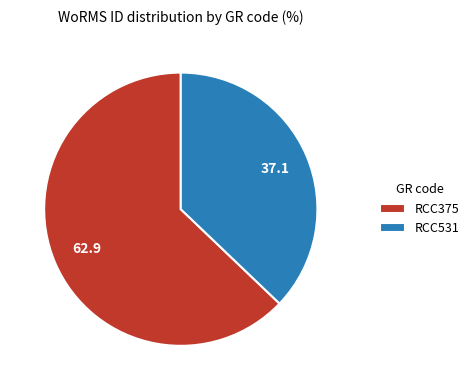

Rank the categories by value from highest to lowest.

RCC375, RCC531